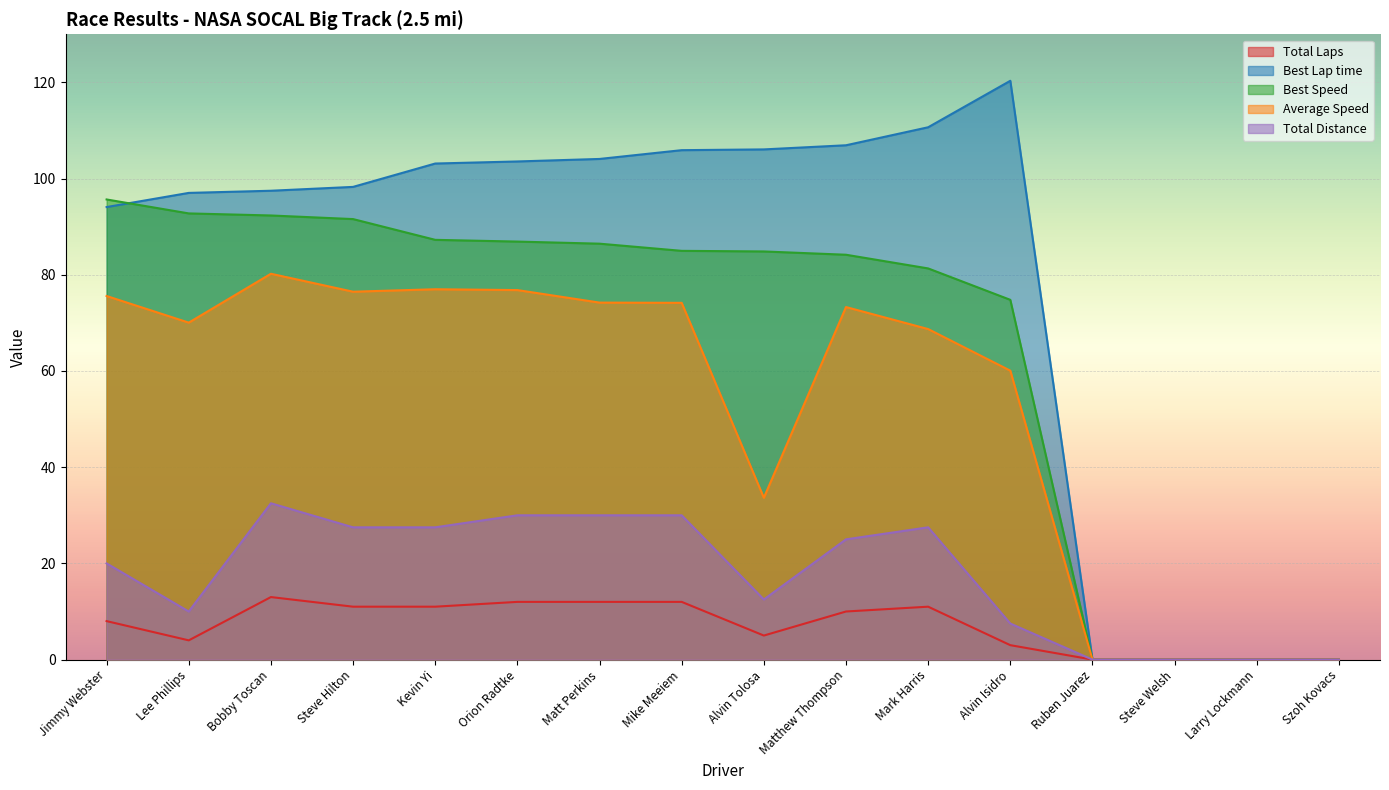

What is the approximate value of Average Speed at Lee Phillips?

70.1